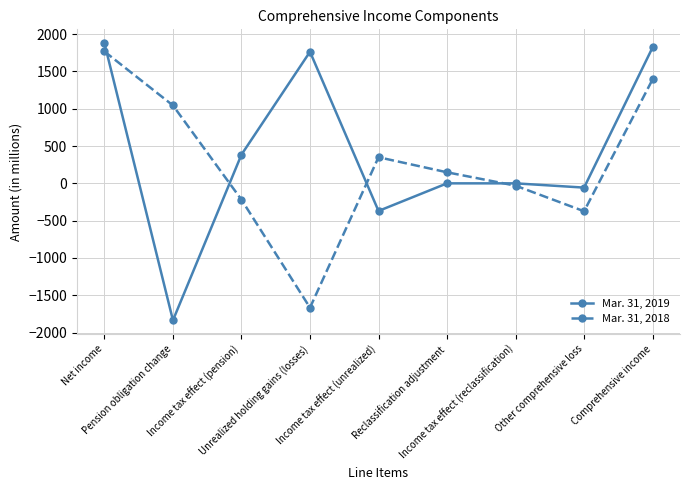

Which series ends up on top after the final intersection of Mar. 31, 2019 and Mar. 31, 2018?

Mar. 31, 2019